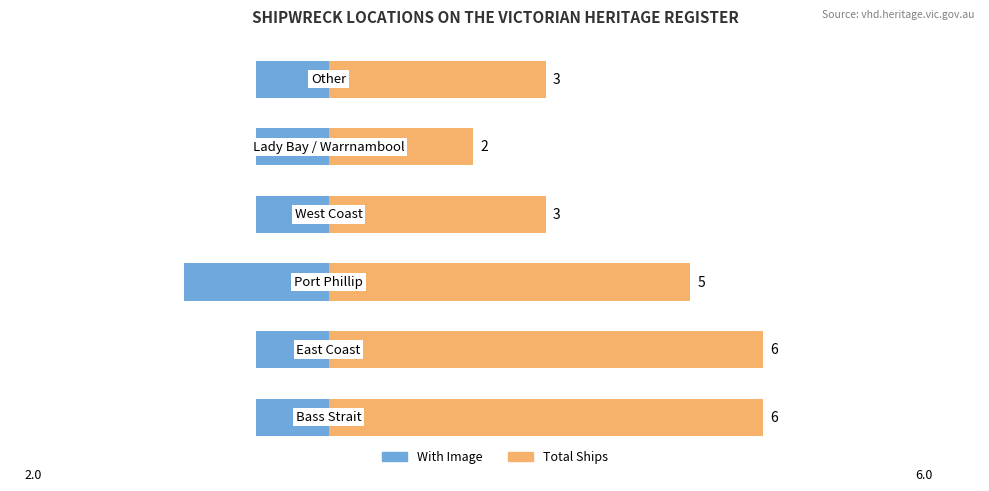

Is the value of Total Ships at 3 greater than the value of With Image at 0?

Yes